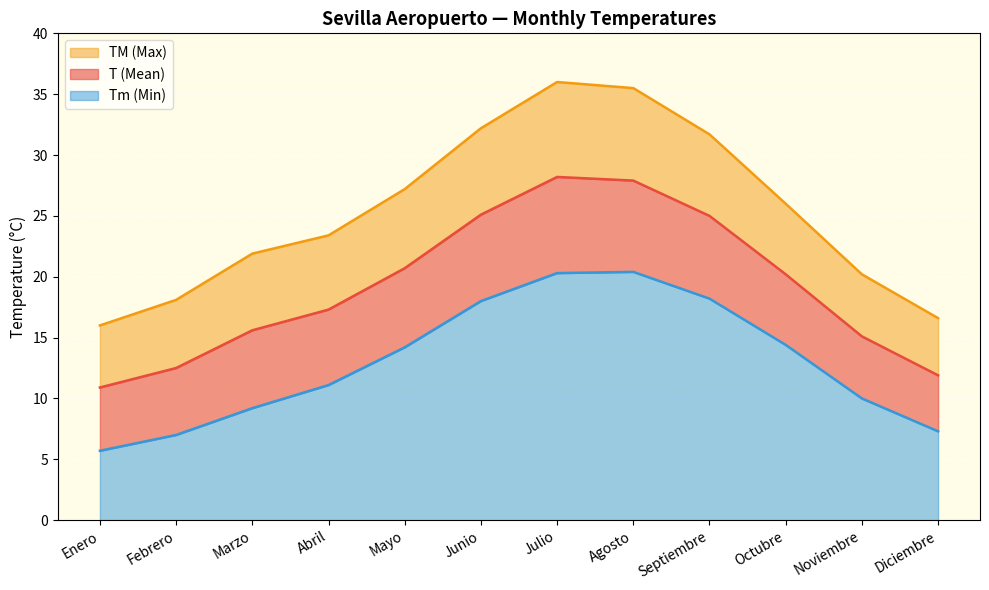

Does the chart display data point markers on the line(s)?

No